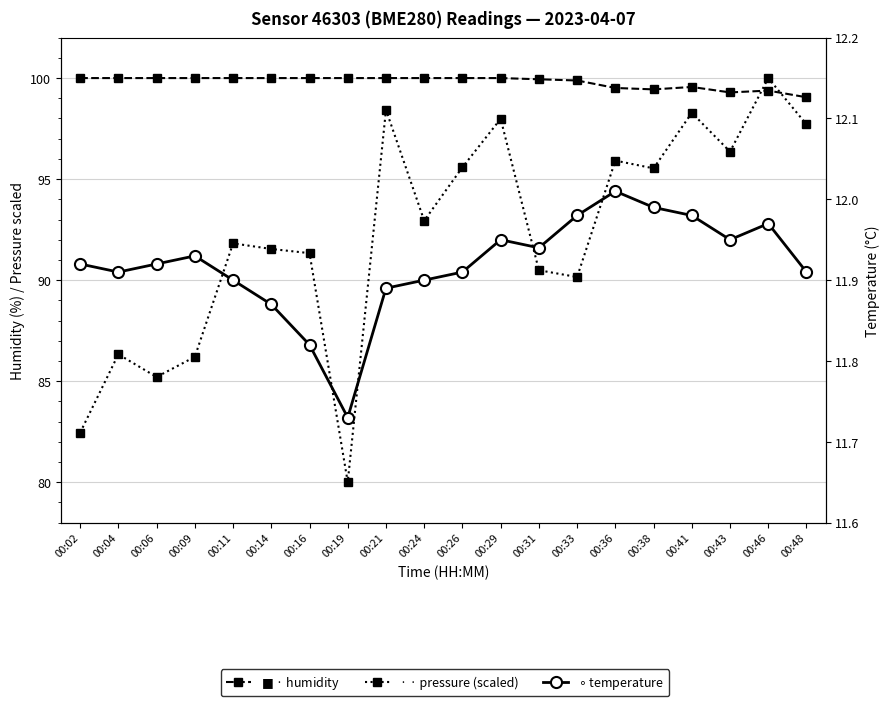

True or false: temperature and humidity intersect in this chart.

False